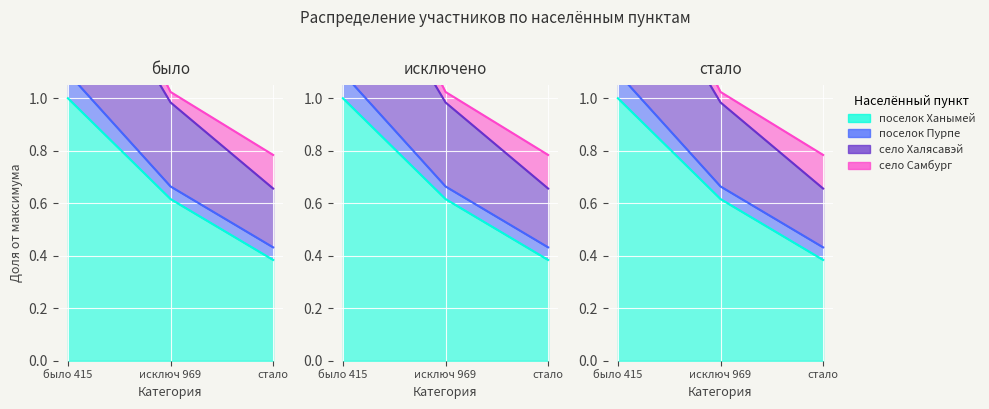

True or false: поселок Ханымей has a value of 0.4 at стало.

True